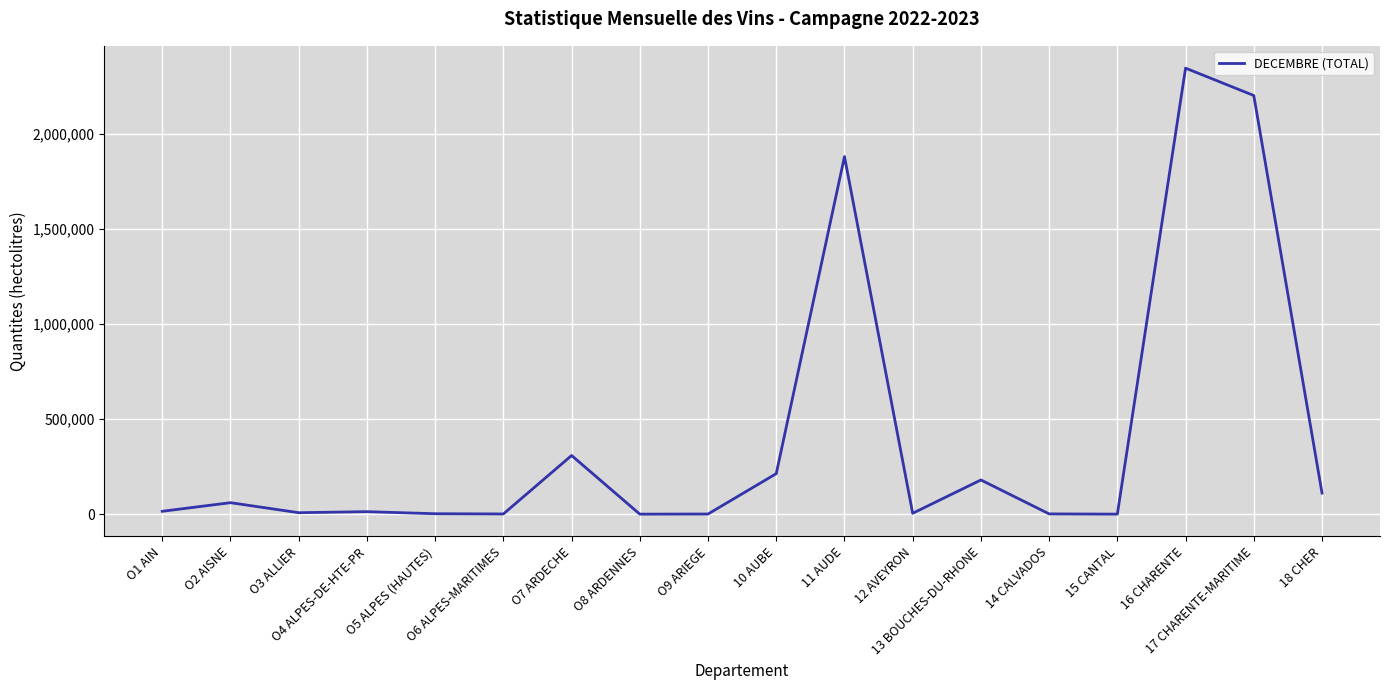

What is the greatest value displayed?

2348142